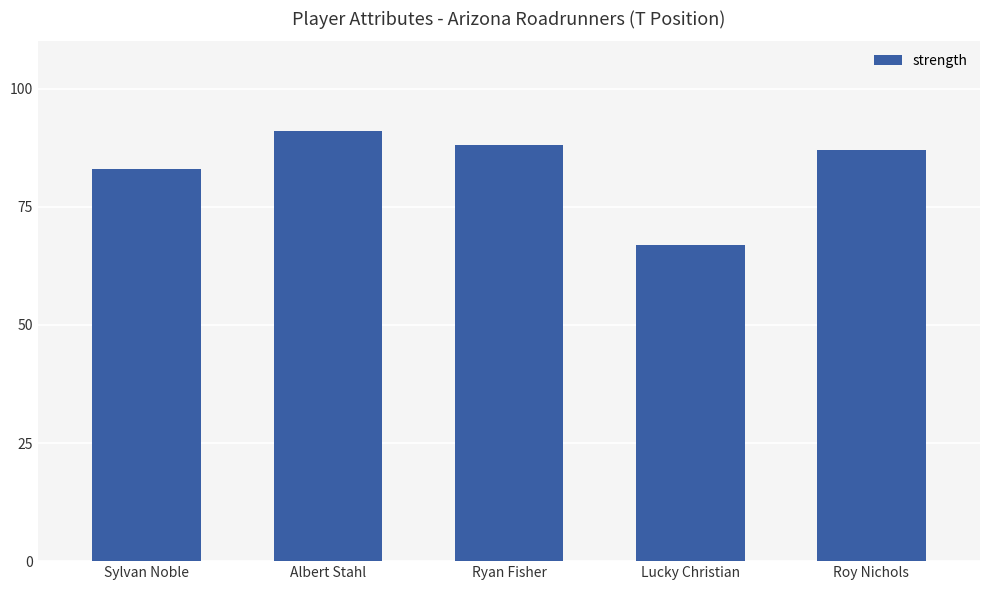

What is the smallest value displayed?

67